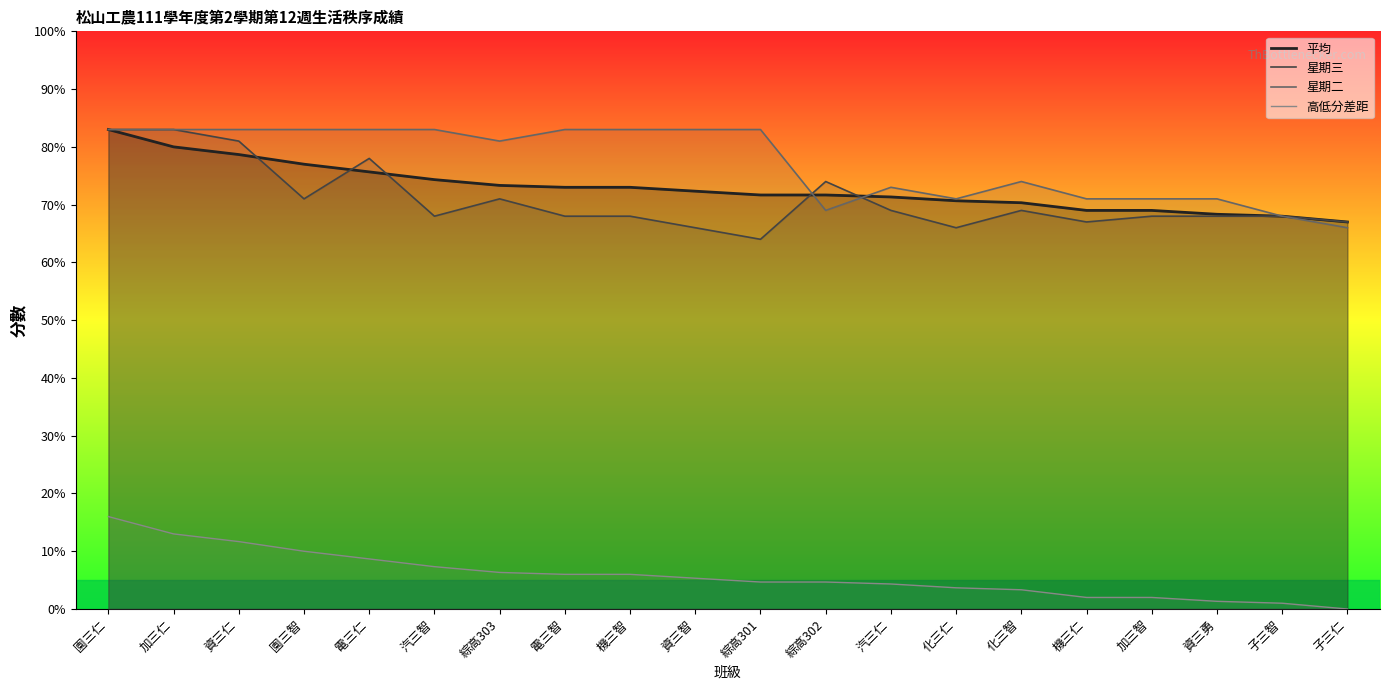

What is the label of the 10th point from the left?

資三智